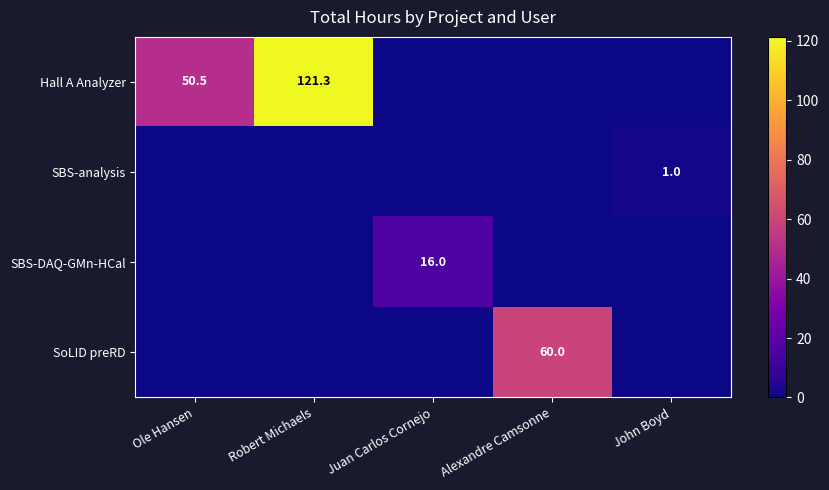

At which category is the sum across all series the highest?

Robert Michaels